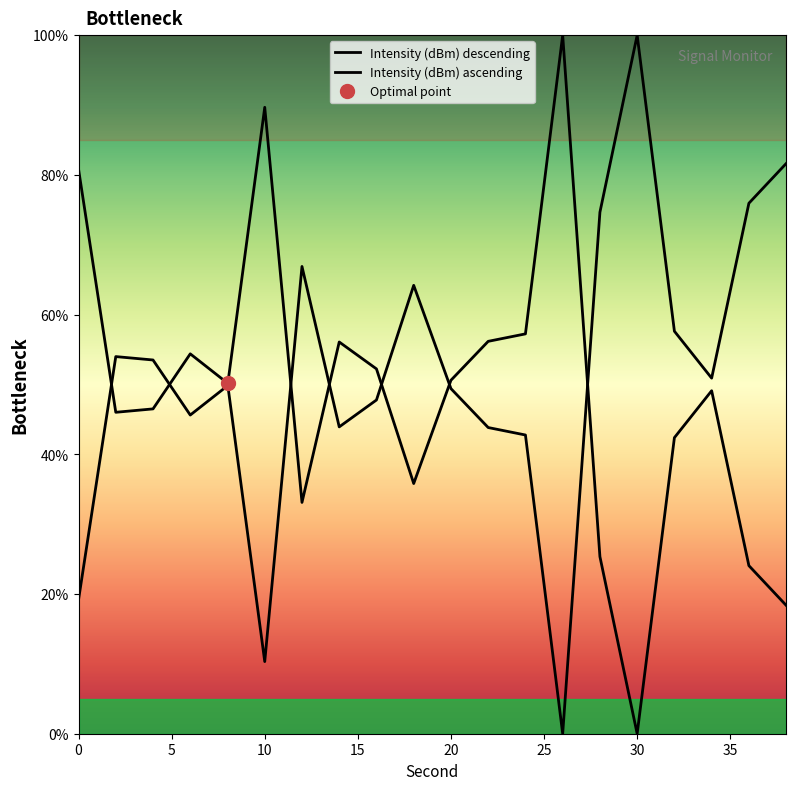

Where do Intensity (dBm) ascending and Intensity (dBm) descending first cross each other?

0 and 5